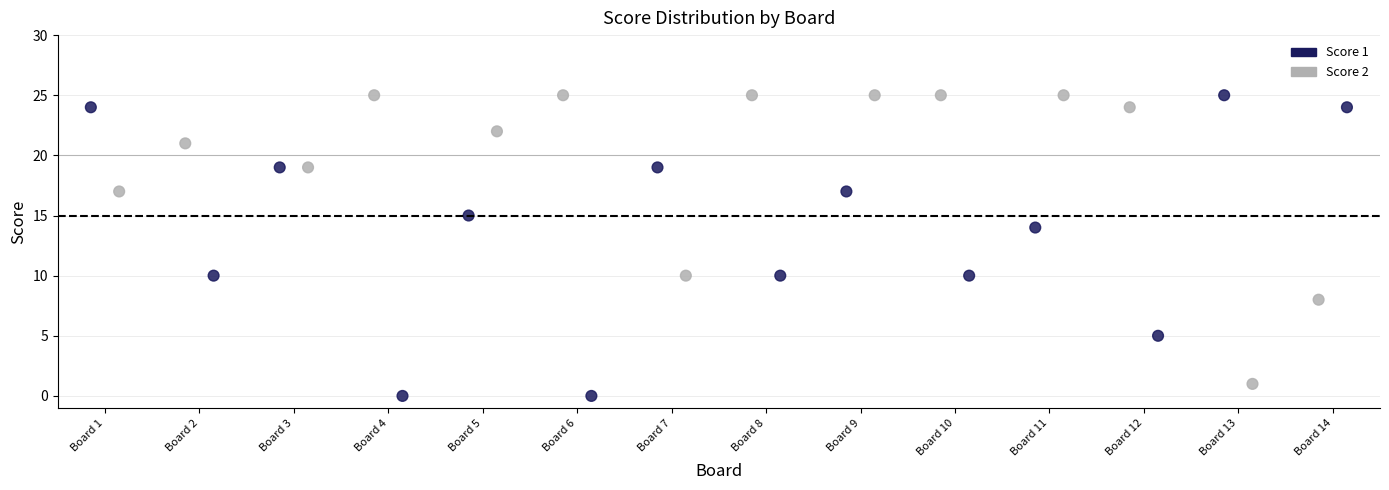

Which series reaches the minimum Y coordinate?

Score 2